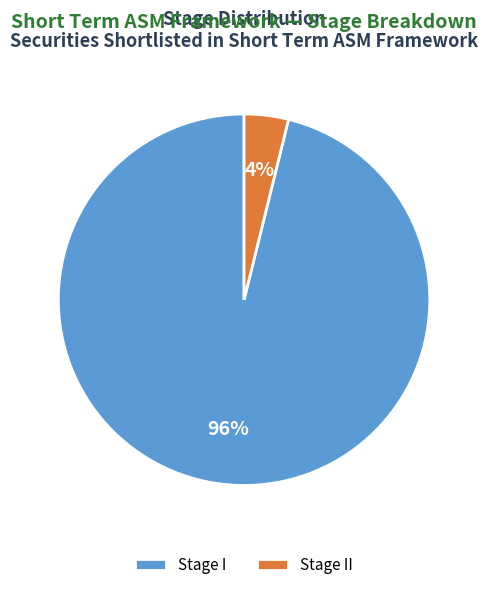

To the nearest percent, what percentage of the pie is Stage I?

96%